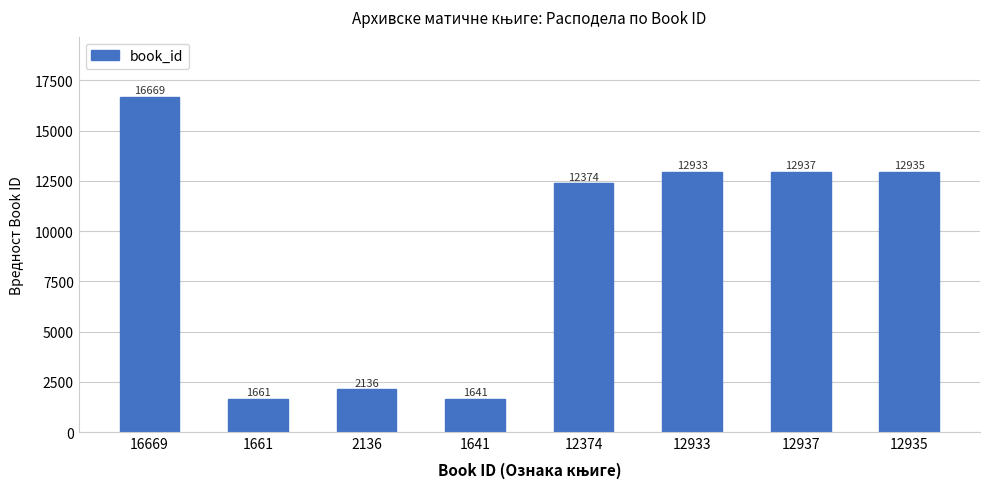

True or false: the data shows 12933 at 12933.

True